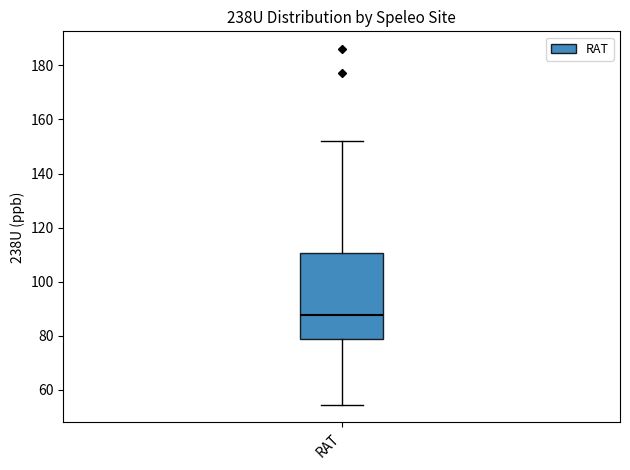

Read this box plot against the y-axis: the position of the median line, the range covered by the box, and the ends of both whiskers. The values are not printed on the chart, so give them approximately, as read against the axis.

median 88, box 80 to 110, whiskers 54 to 152